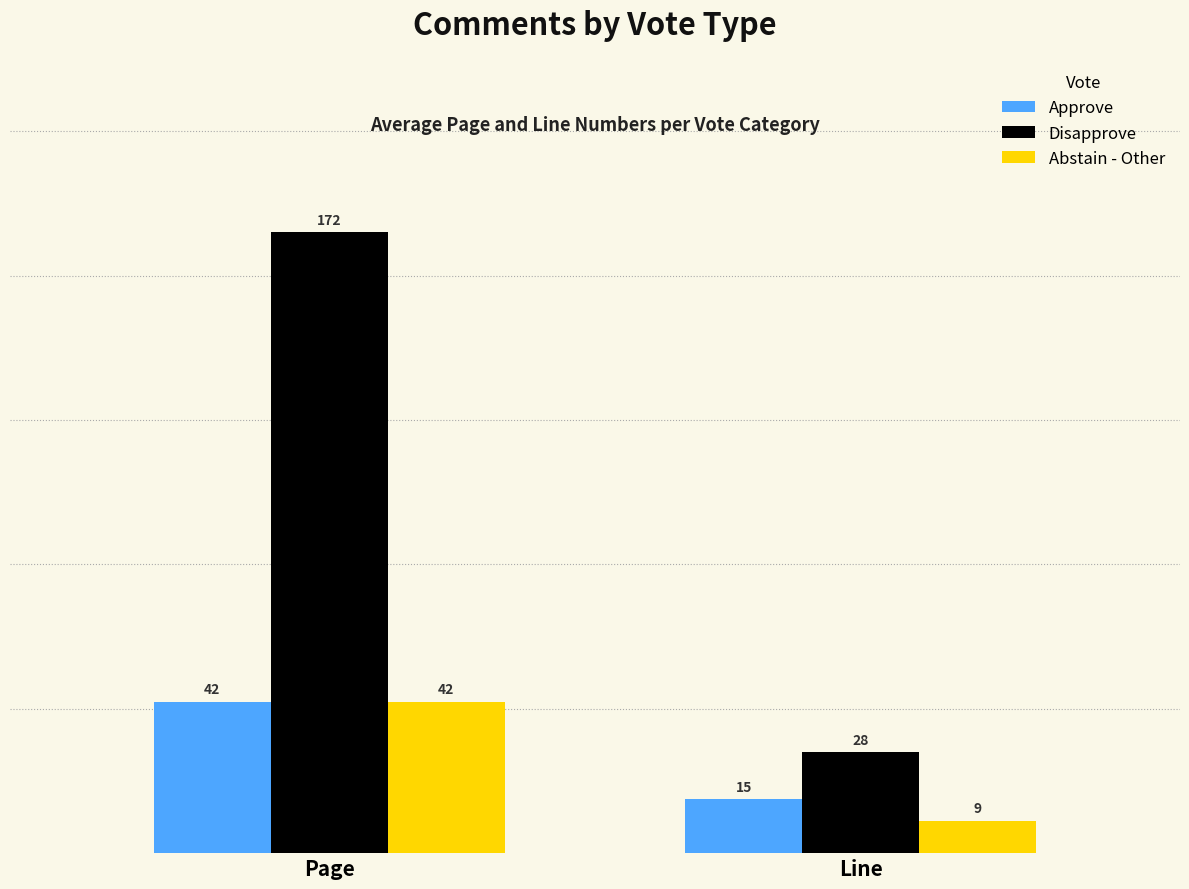

Reading left to right, list all the values displayed in this chart.

Approve: Page=42	Line=15
Disapprove: Page=172	Line=28
Abstain - Other: Page=42	Line=9